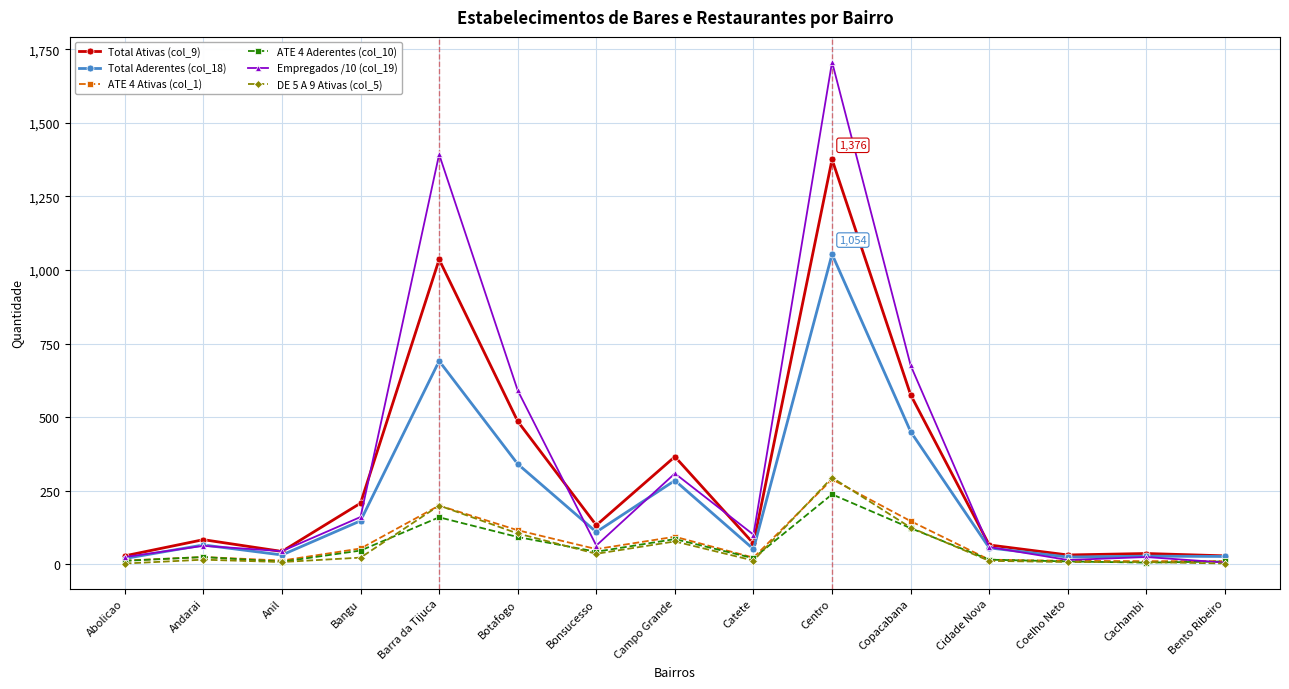

What is the label of the 1st point from the right?

Bento Ribeiro